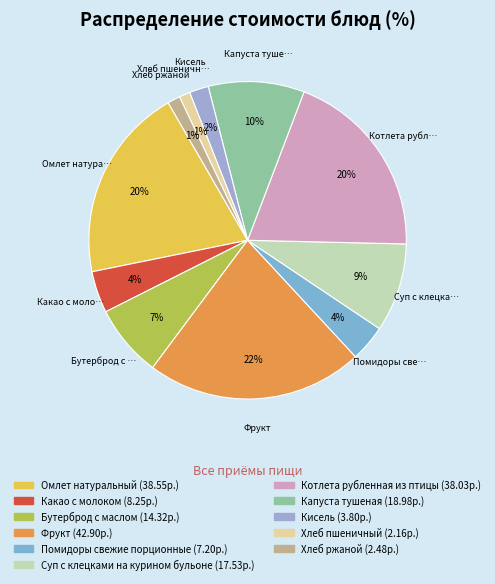

To the nearest percent, what is the average slice percentage?

9%